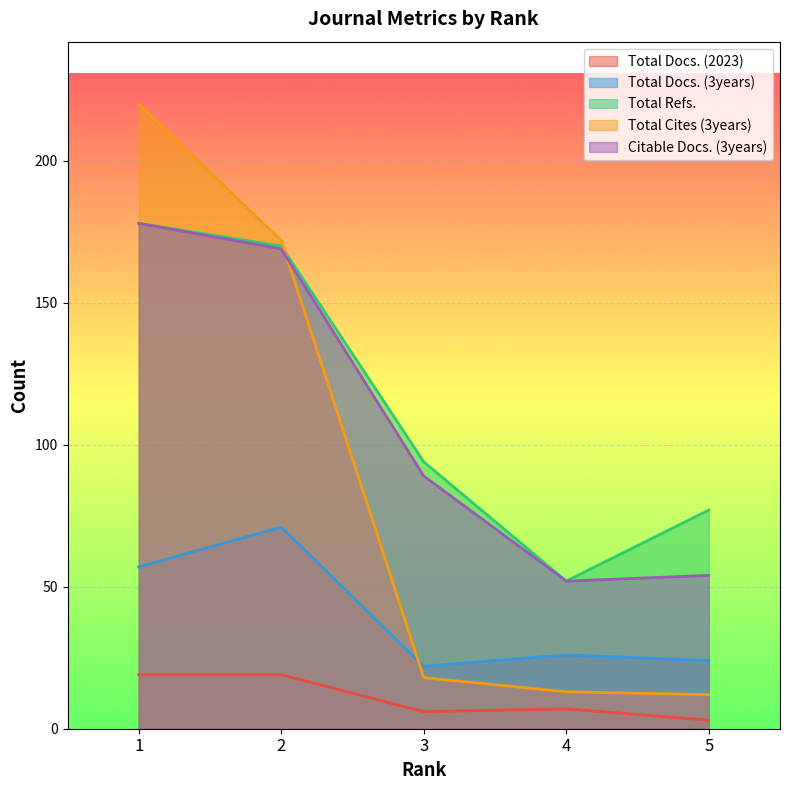

After their last crossing, which series has the higher values: Total Cites (3years) or Total Docs. (3years)?

Total Docs. (3years)